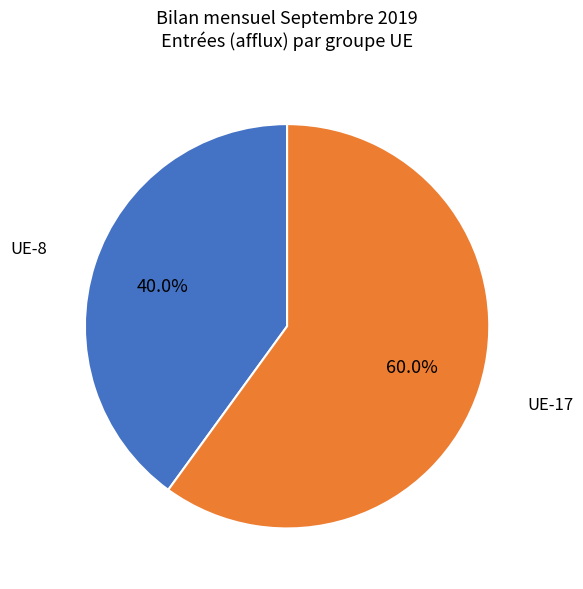

Is there any slice that represents more than half of the pie?

Yes